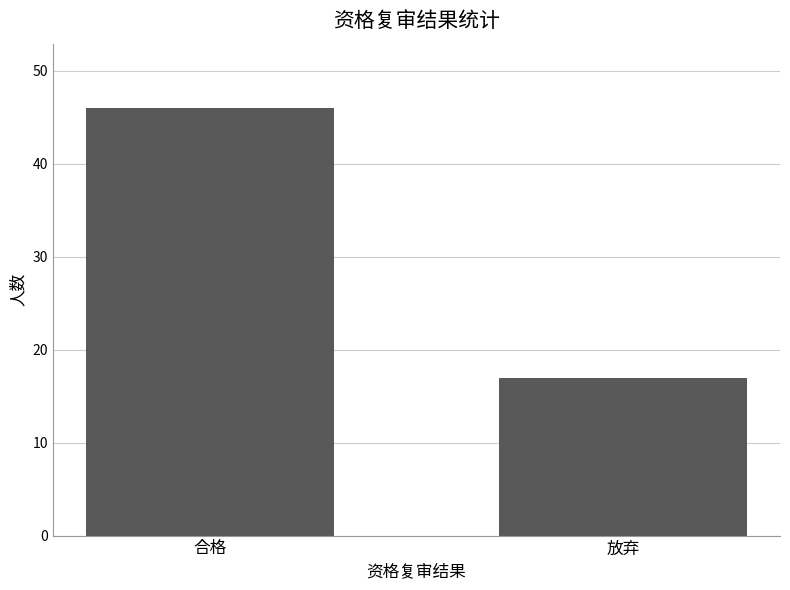

Reading left to right, transcribe all the data shown in this chart.

46	17